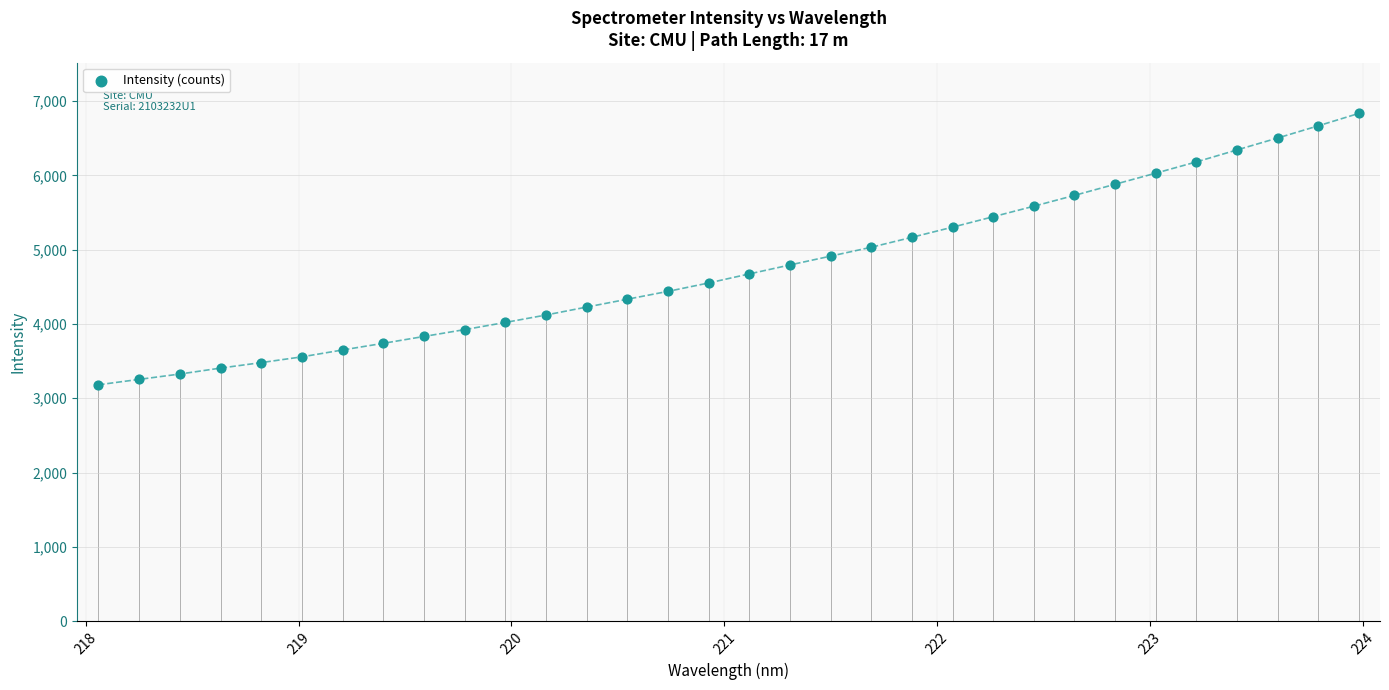

What is the range of X values (max minus min)?

5.9